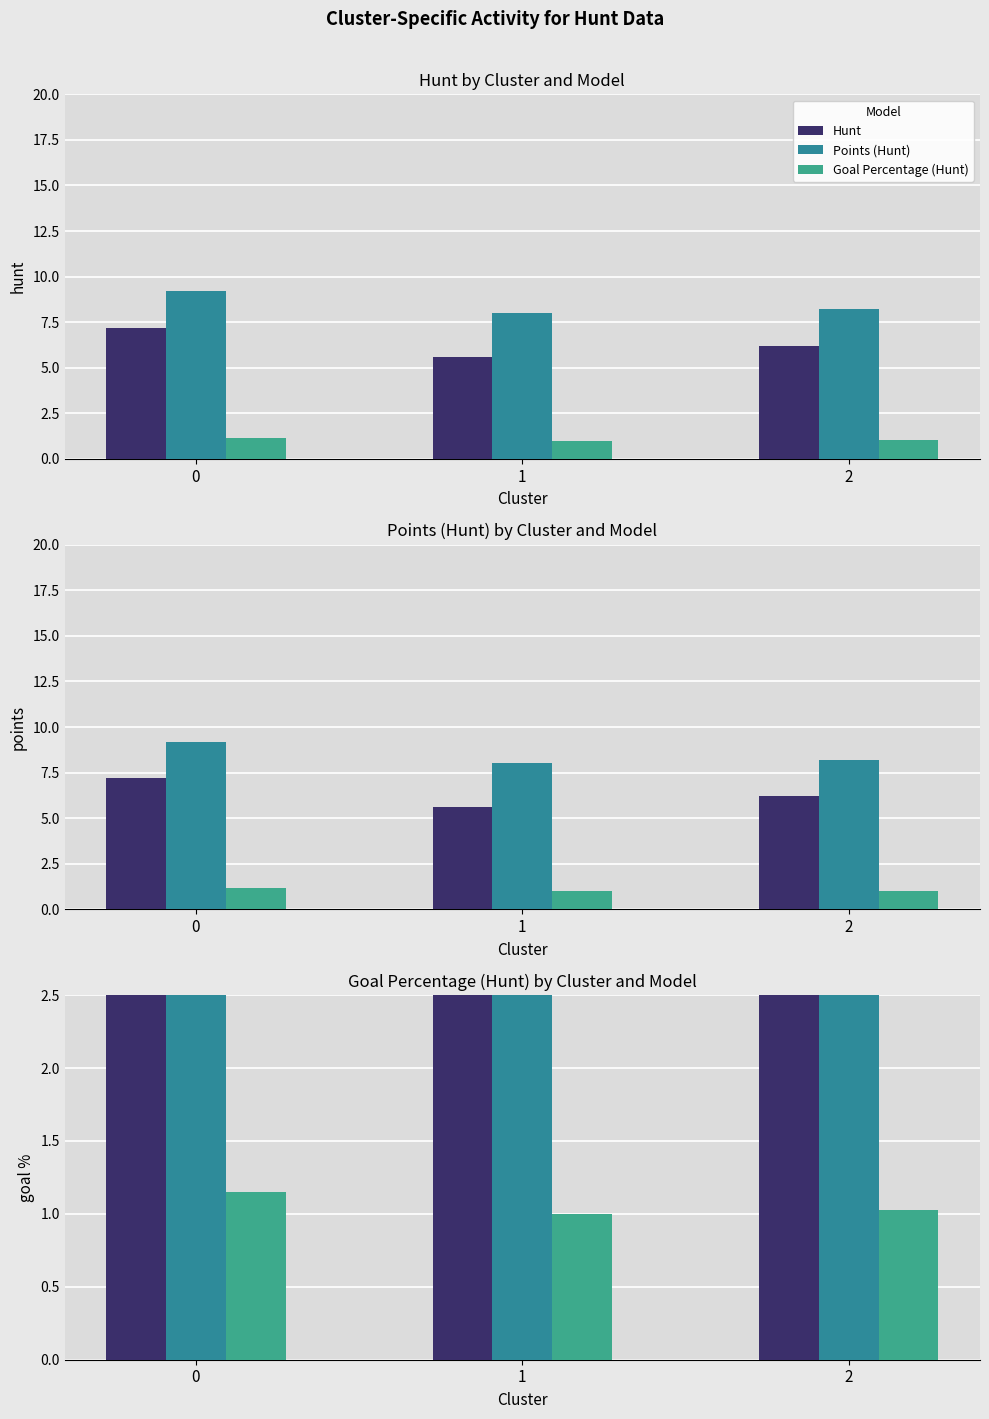

At which label does Goal Percentage (Hunt) reach its minimum?

1